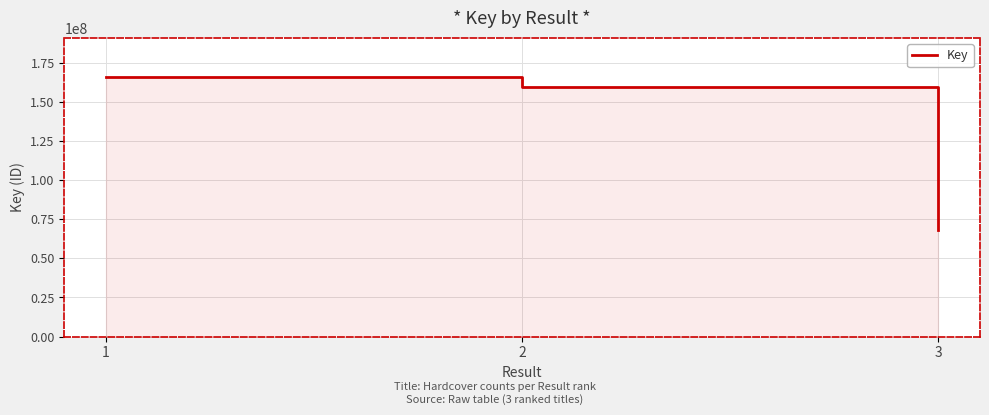

What is the average value?

131264260